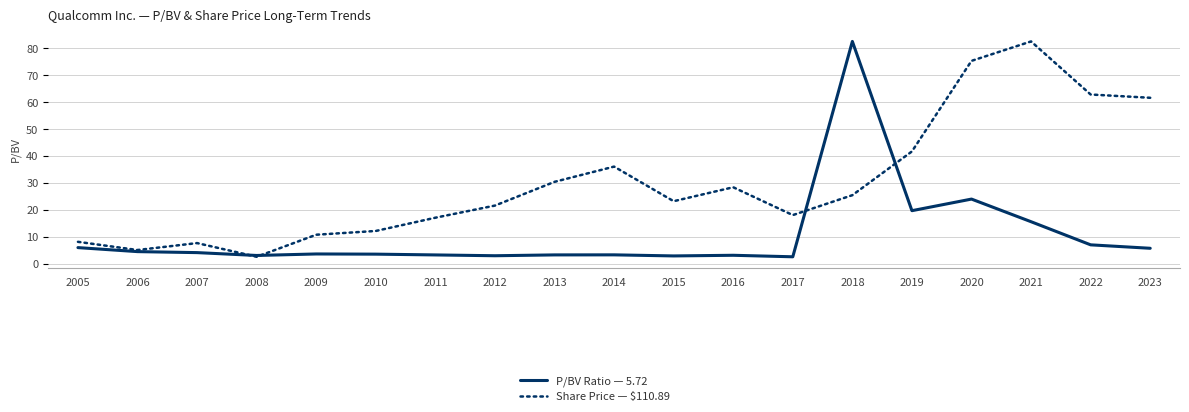

Where does the Share Price — $110.89 series first go above 60?

2013